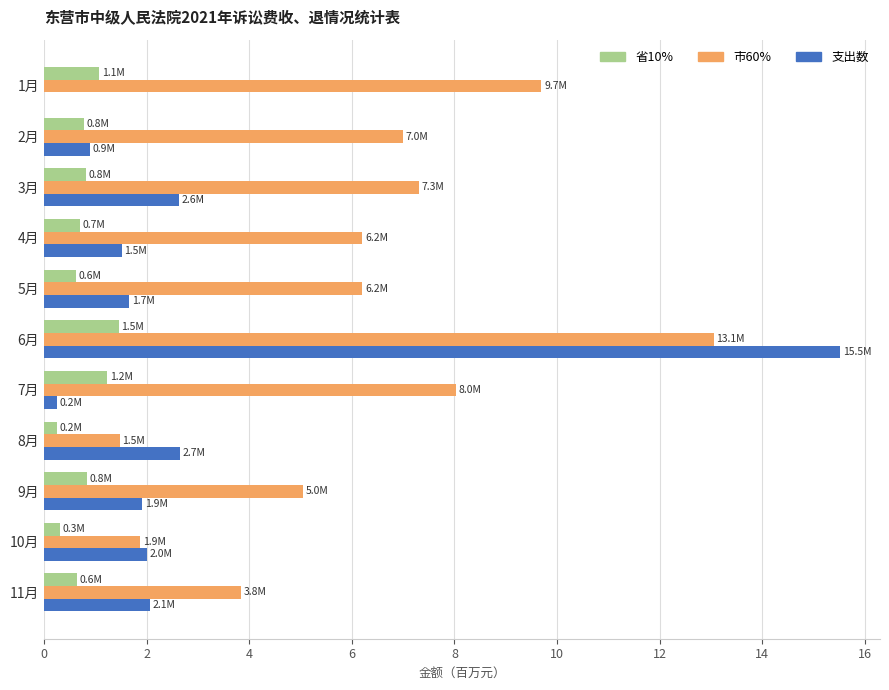

At which label is 市60% closest to 7?

2月